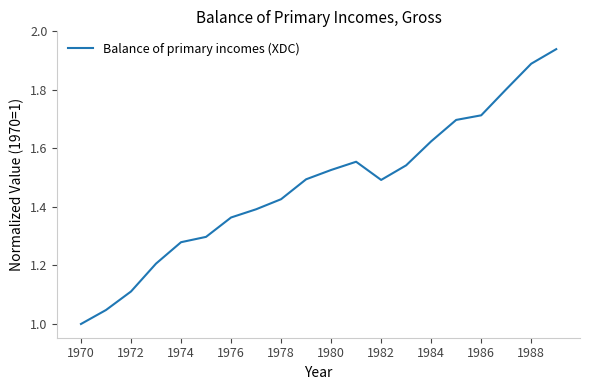

What is the difference between the maximum and minimum values?

0.9